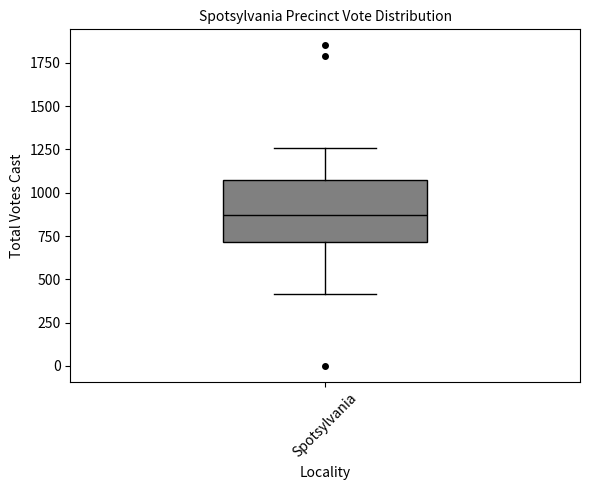

Where is the lower edge of the box for Spotsylvania on the y-axis? The values are not printed on the chart, so give them approximately, as read against the axis.

700